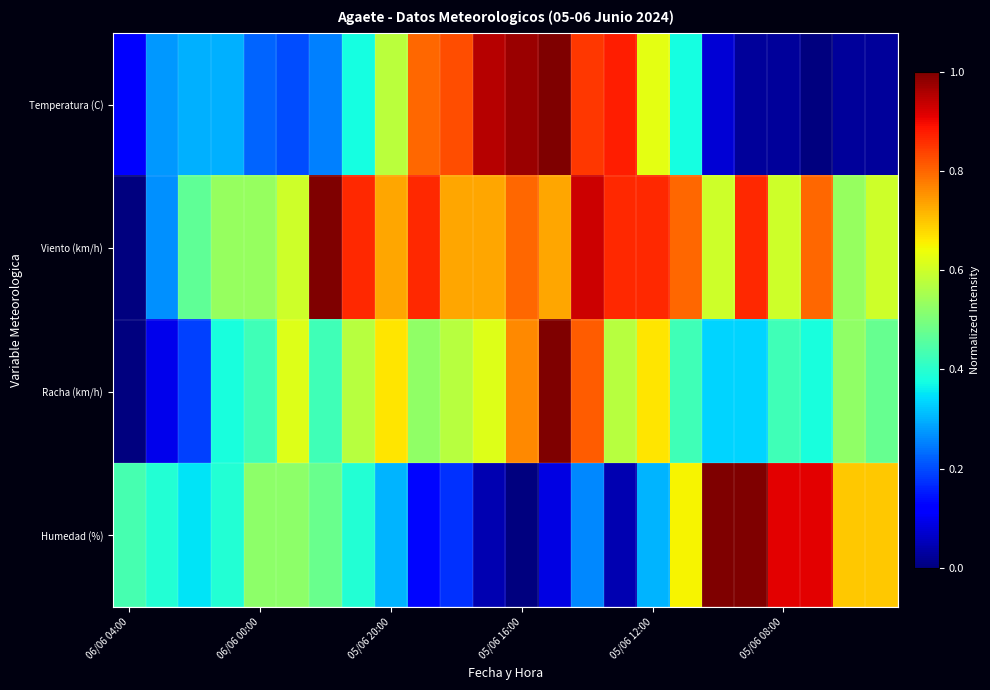

List the series in order of their peak value, lowest first.

Temperatura (C), Viento (km/h), Racha (km/h), Humedad (%)